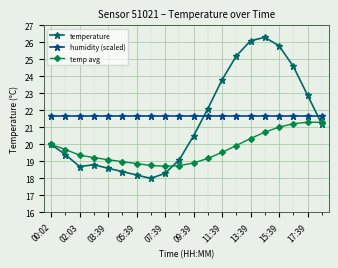

What is the sum of all temp avg values?

394.9